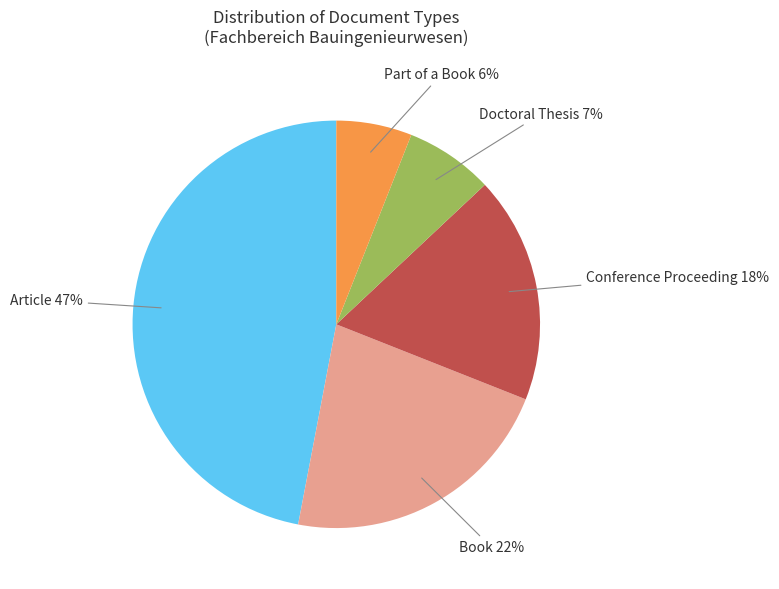

How many slices are in this pie chart?

5